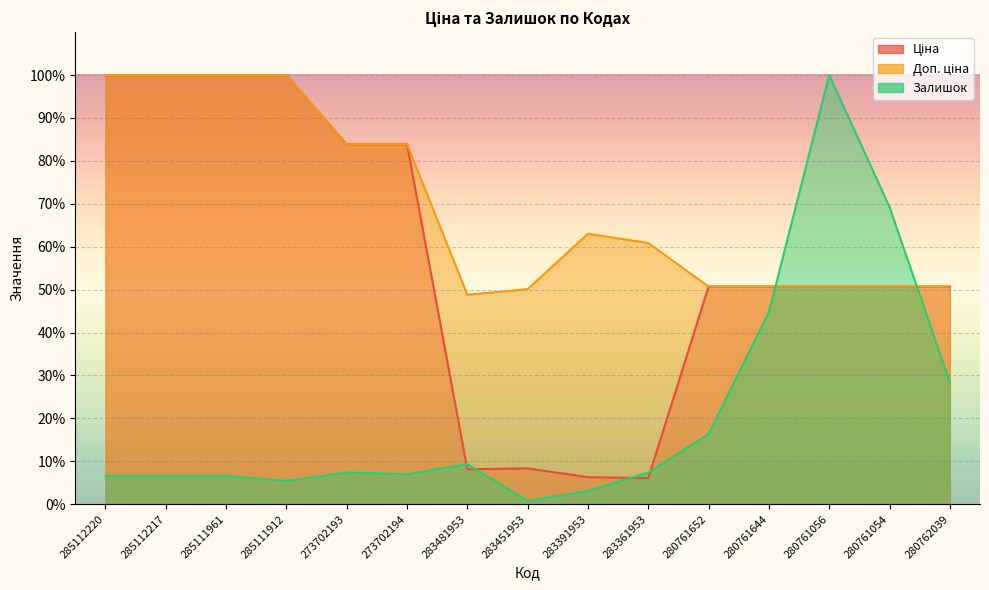

What is the difference between the second highest and second lowest values in the Залишок series?

66.1